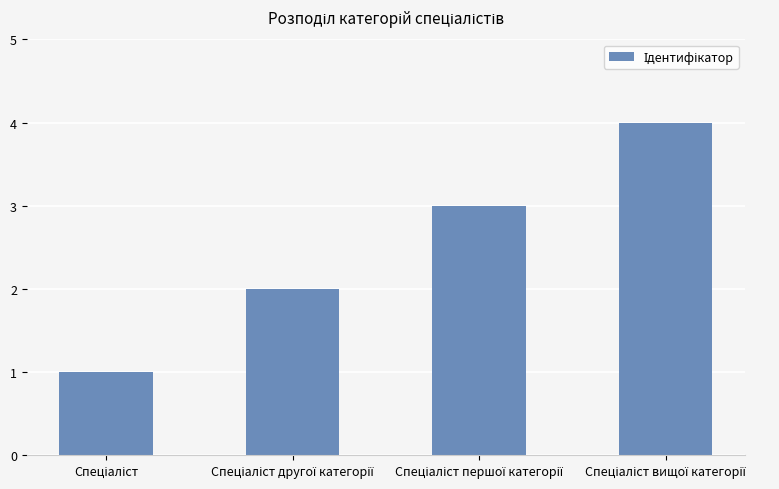

How many distinct data groups are displayed?

1